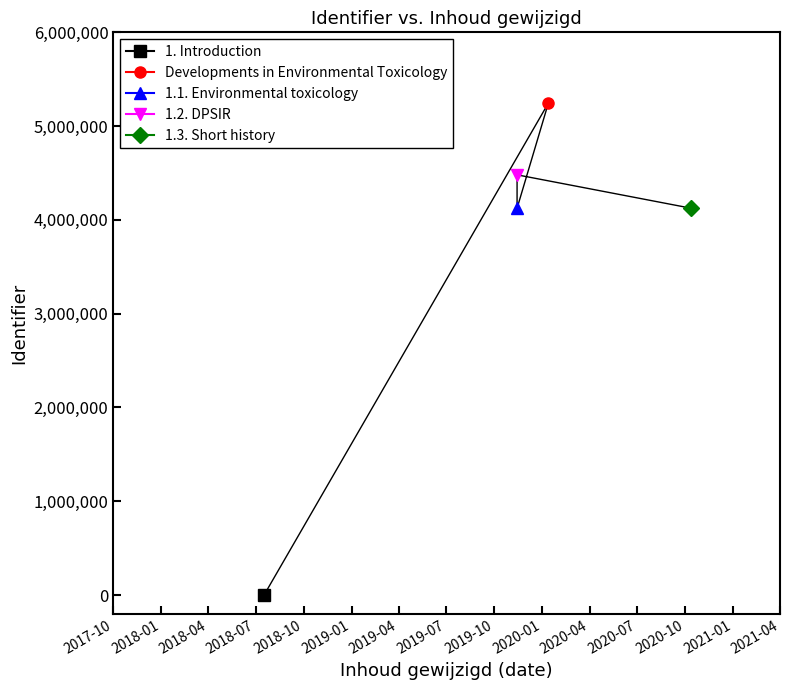

Approximately how many times larger is the value at Developments in Environmental Toxicology compared to 1.2. DPSIR?

1.2